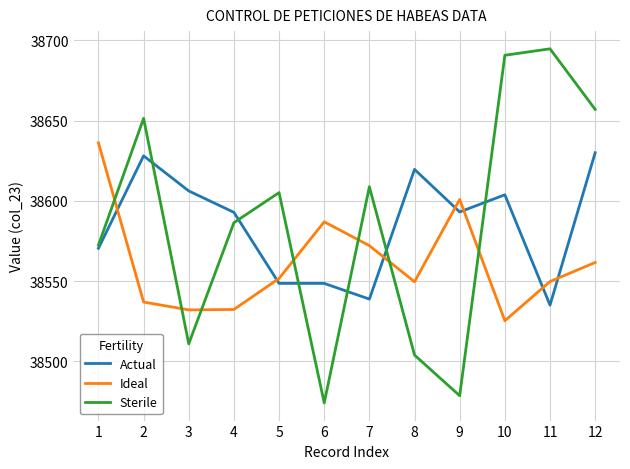

The Sterile series shows 38478.6 at 9. True or false?

True